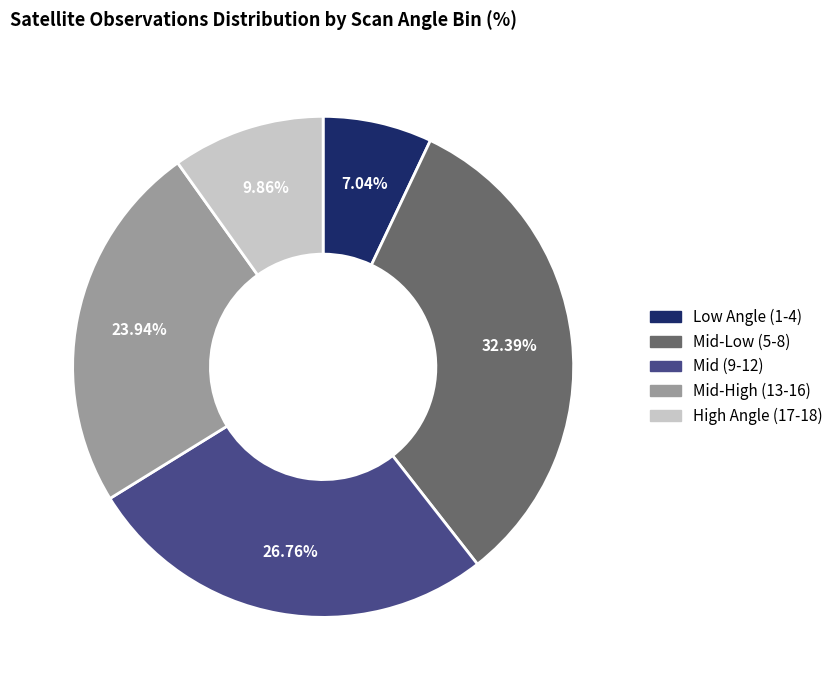

How many slices are in this pie chart?

5